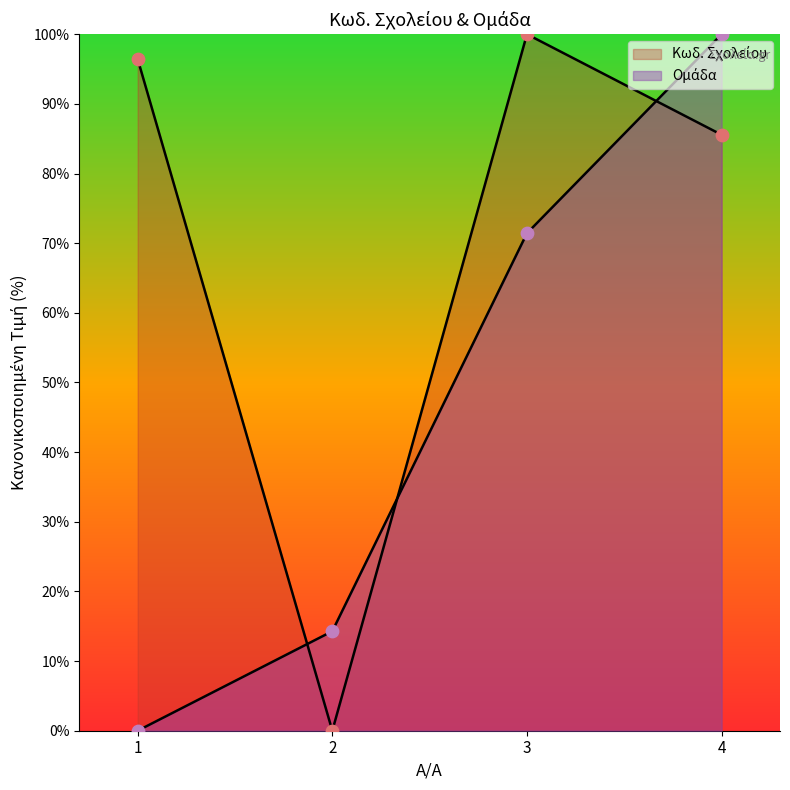

What are all the series names shown in the legend?

Κωδ. Σχολείου, Ομάδα